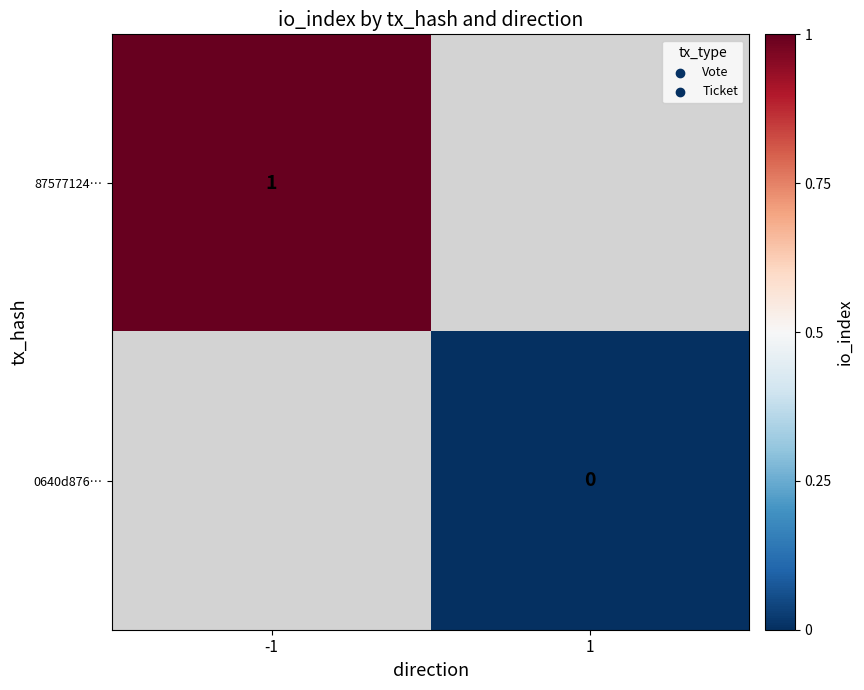

The value of 87577124… at -1 is 1. True or false?

True